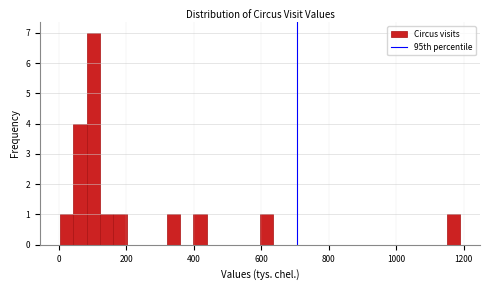

Around what value on the x-axis is the tallest bar? Give the approximate position of its centre, as read against the axis.

100